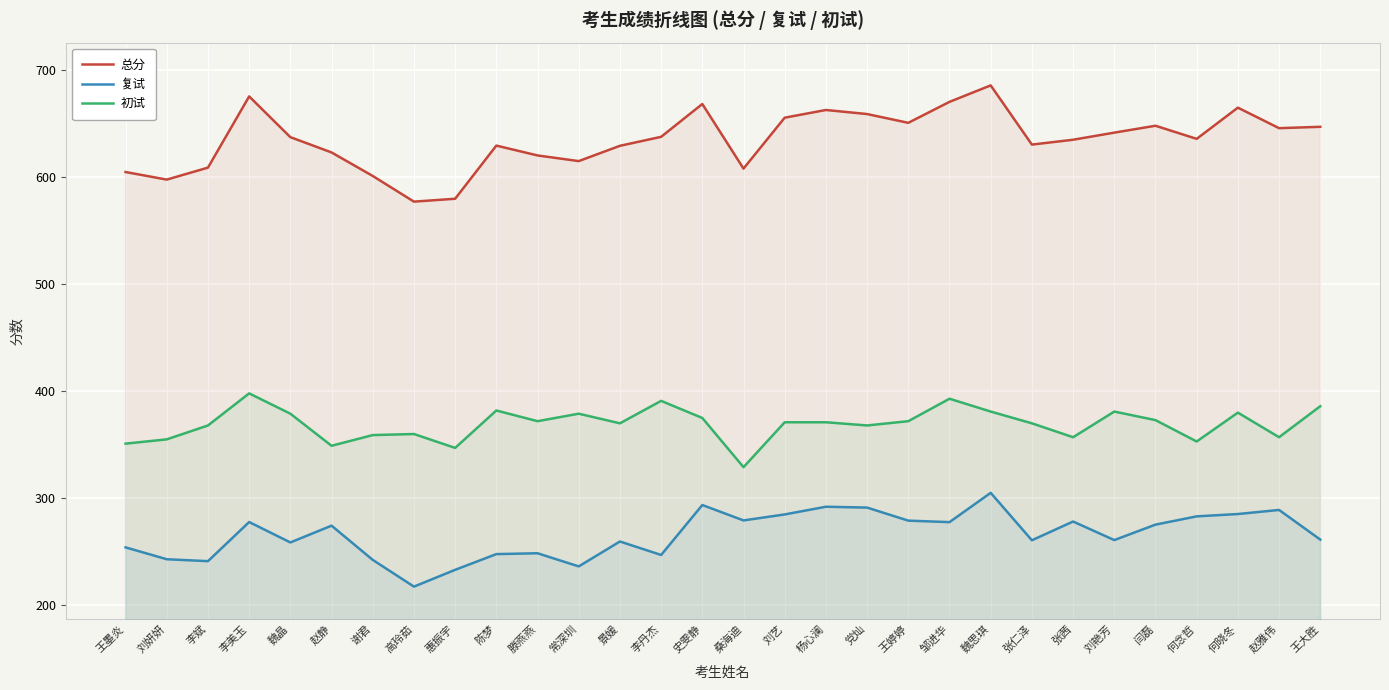

What is the difference between the 总分 values at 邹进华 and 党灿?

11.4